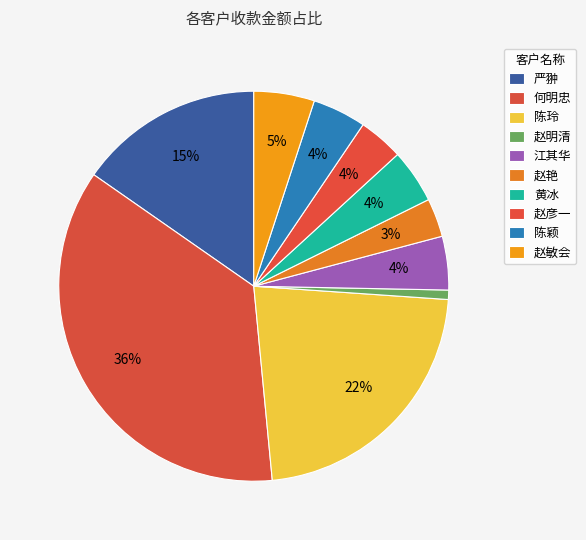

What is the smallest slice in the pie chart?

赵明清